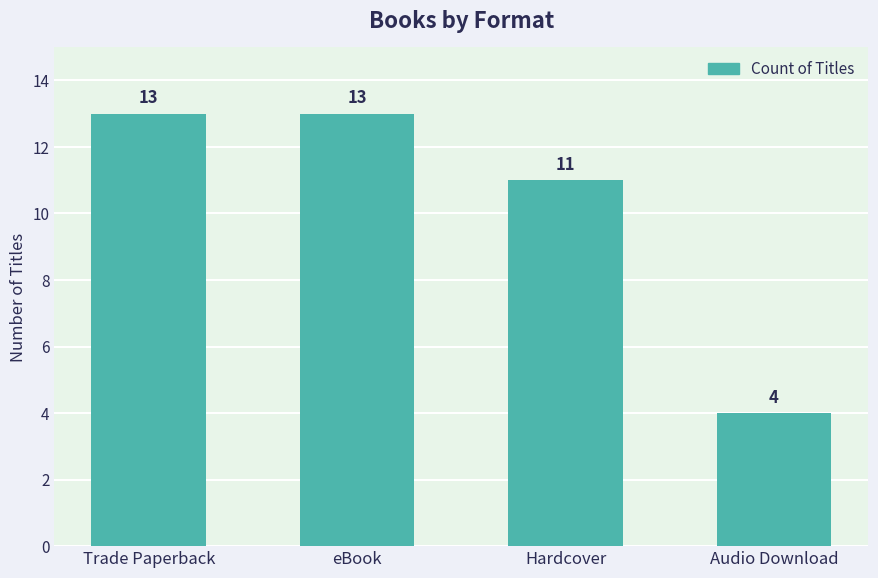

What is the average value?

10